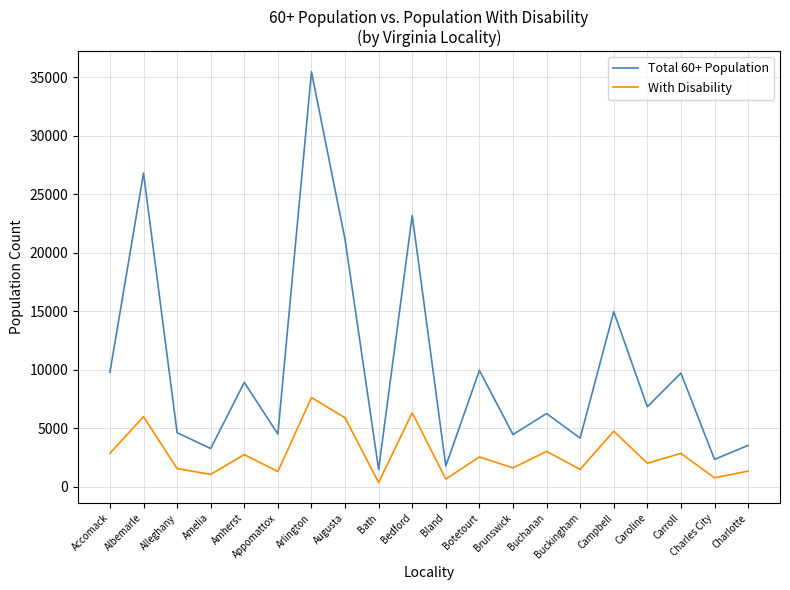

At which category does Total 60+ Population reach its first local valley?

Amelia